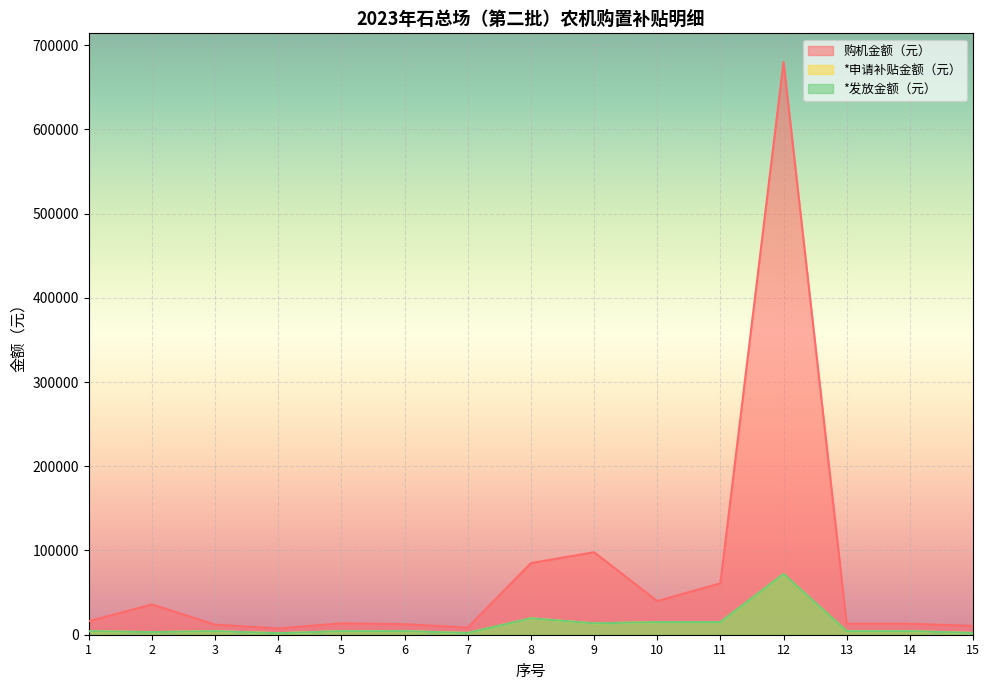

What is the smallest value displayed?

1800